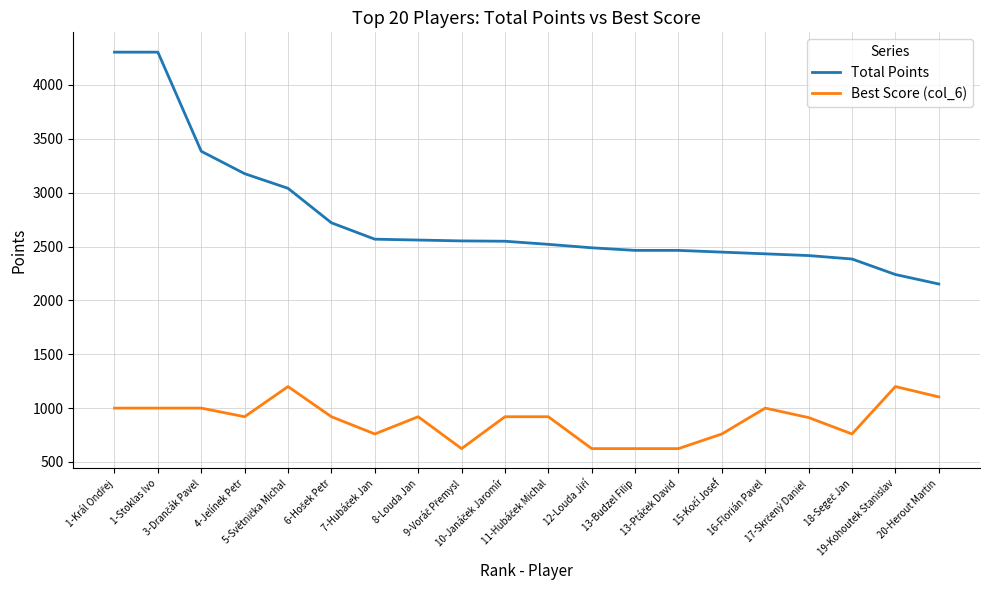

What is the difference between the maximum and minimum values in the Best Score (col_6) series?

576